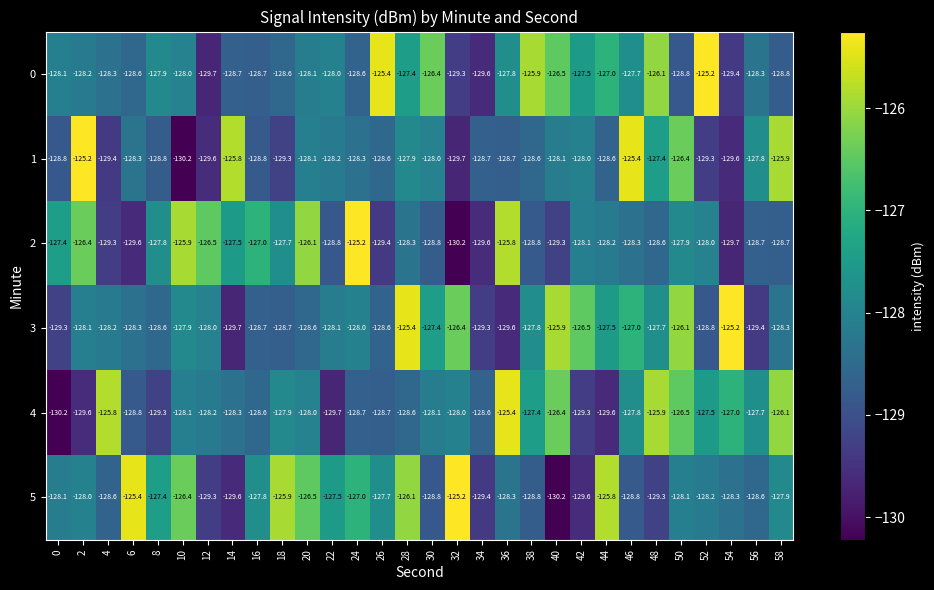

Which series changed the most between 36 and 50?

3